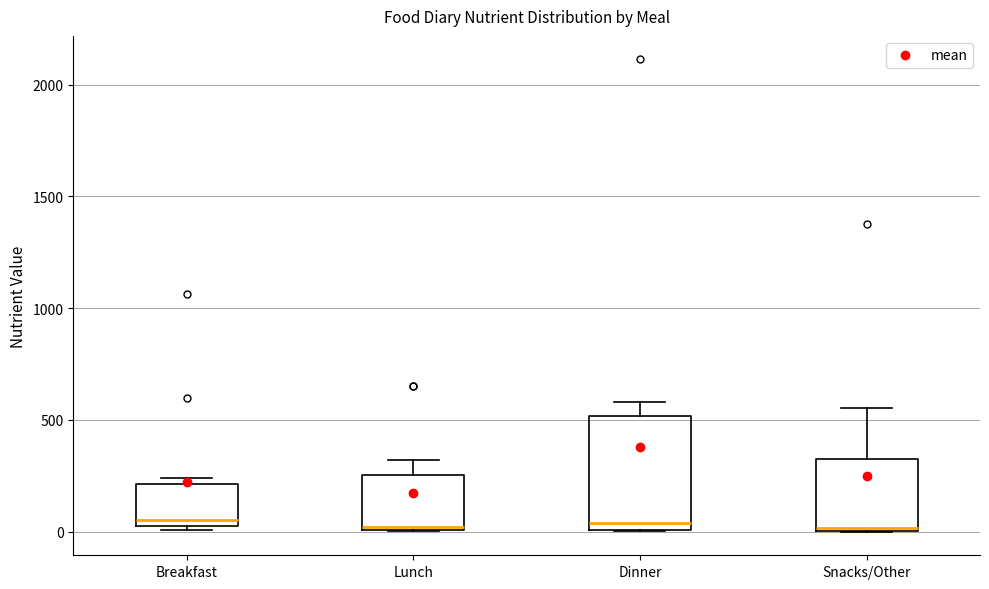

Which box is the tallest, from its lower edge to its upper edge?

Dinner